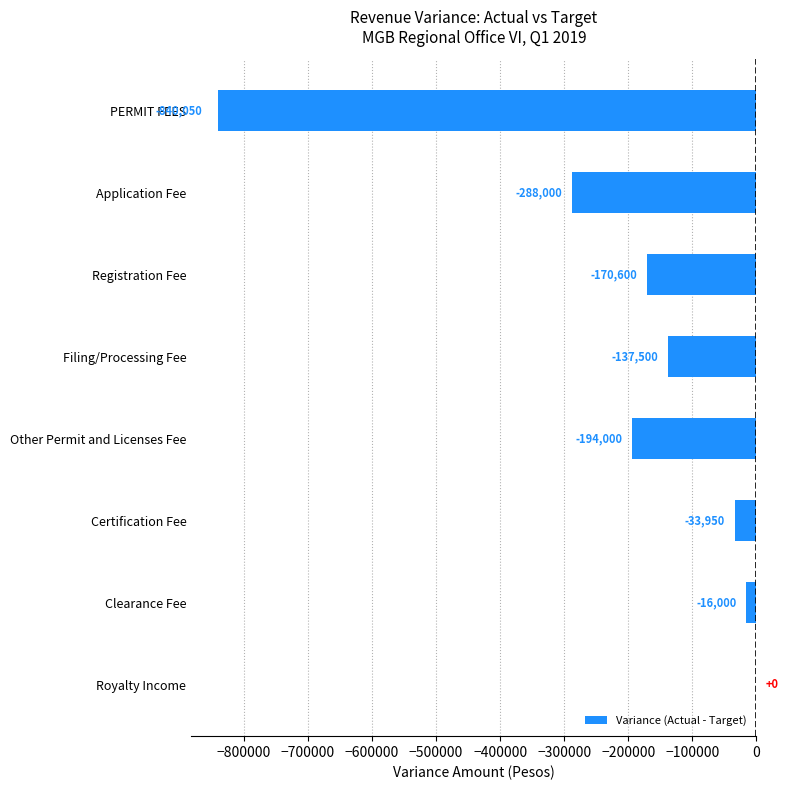

Does the chart contain stacked bars?

No